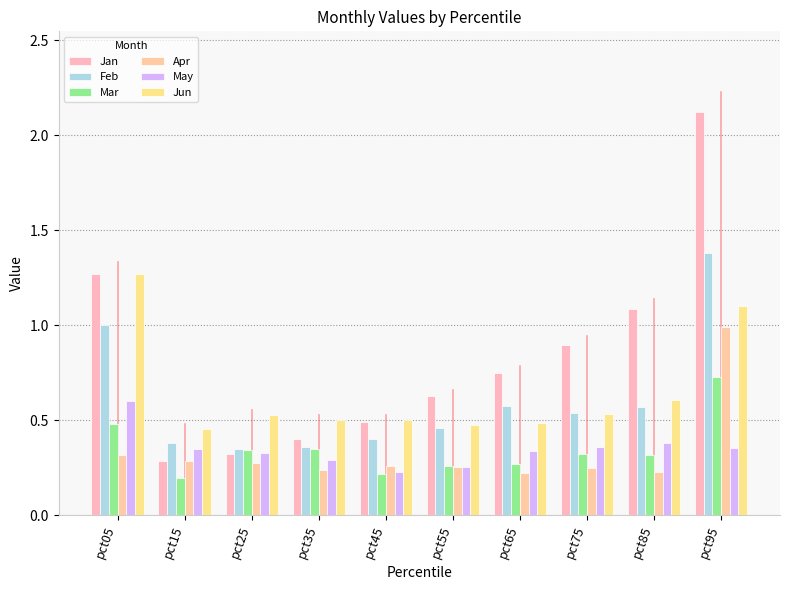

Between pct05 and pct45, which series saw the biggest shift?

Jan